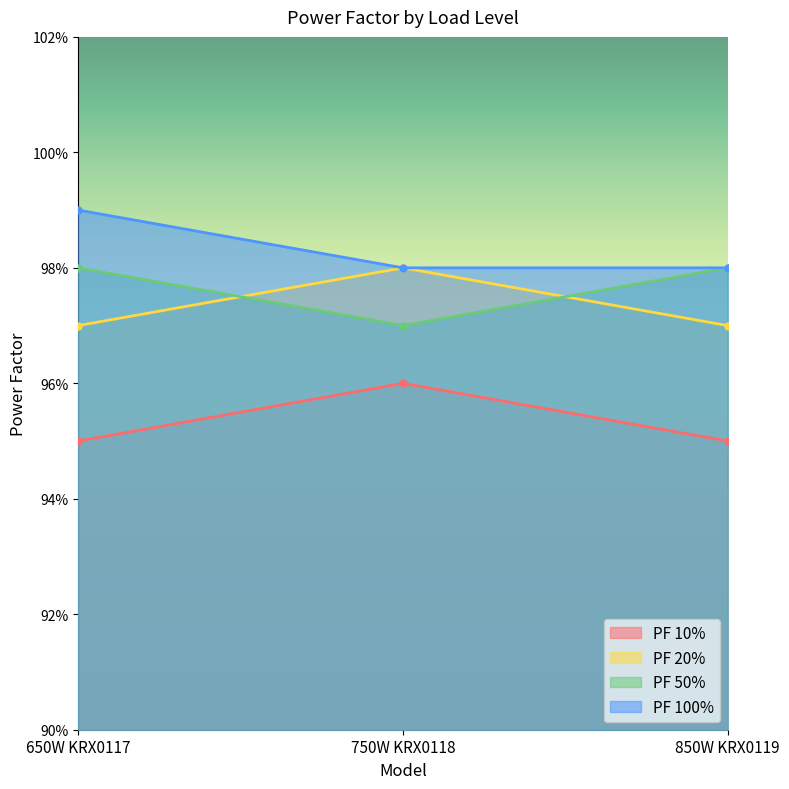

Is it true that PF 20% equals 0.6 at 650W KRX0117?

False